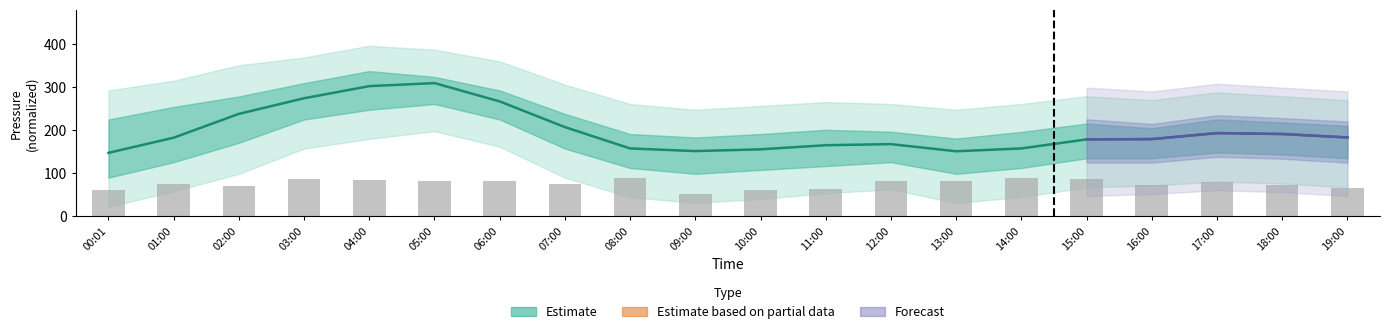

What position from the left is 04:00?

5